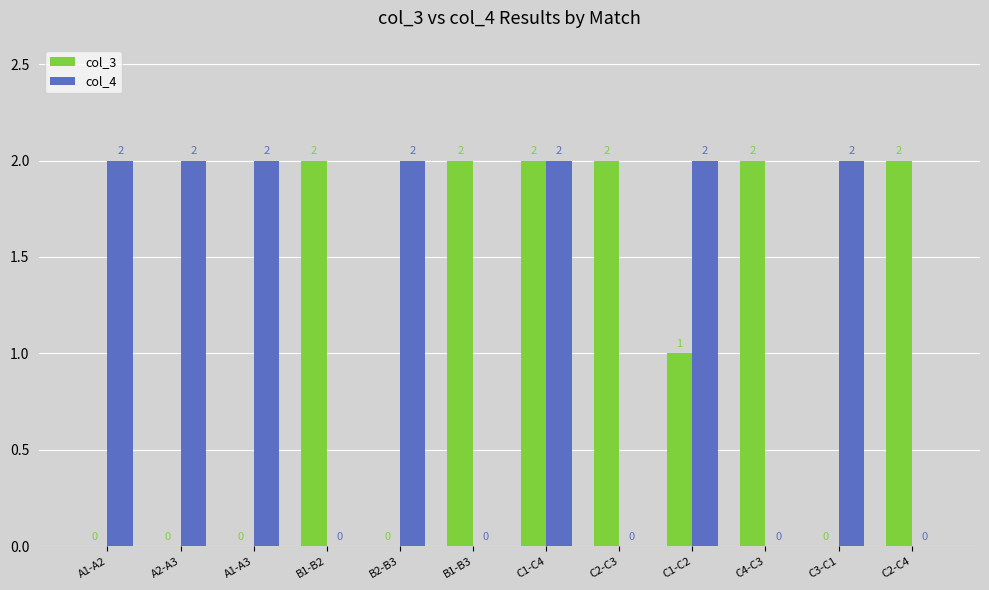

Reading left to right, list all the values displayed in this chart.

col_3: A1-A2=0	A2-A3=0	A1-A3=0	B1-B2=2	B2-B3=0	B1-B3=2	C1-C4=2	C2-C3=2	C1-C2=1	C4-C3=2	C3-C1=0	C2-C4=2
col_4: A1-A2=2	A2-A3=2	A1-A3=2	B1-B2=0	B2-B3=2	B1-B3=0	C1-C4=2	C2-C3=0	C1-C2=2	C4-C3=0	C3-C1=2	C2-C4=0